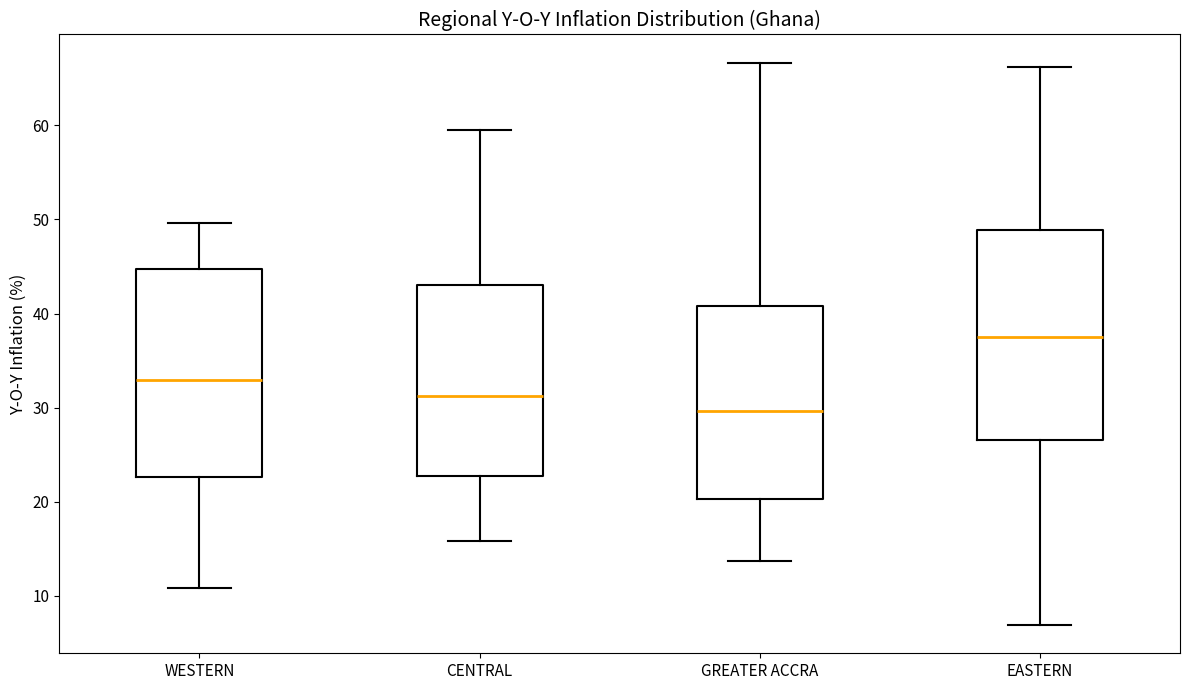

Which box's median line is the lowest?

GREATER ACCRA